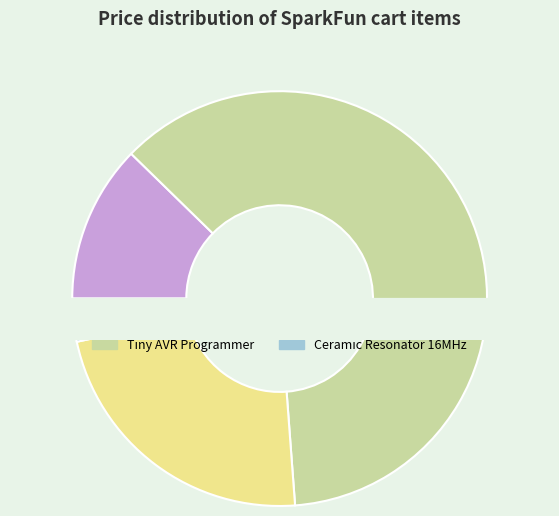

How many segments does this pie chart have?

4